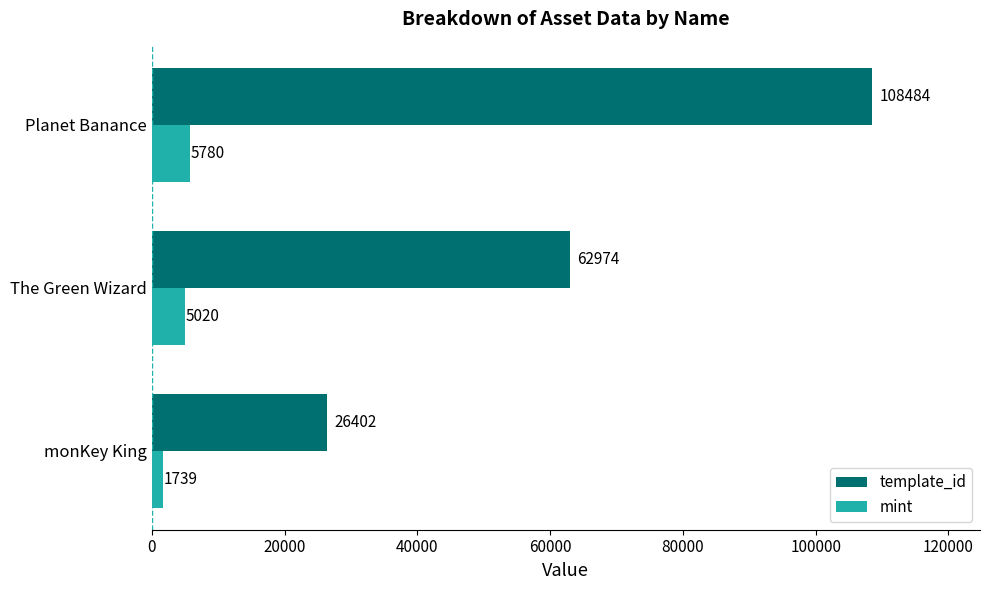

What is the difference between the template_id values at Planet Banance and monKey King?

82082